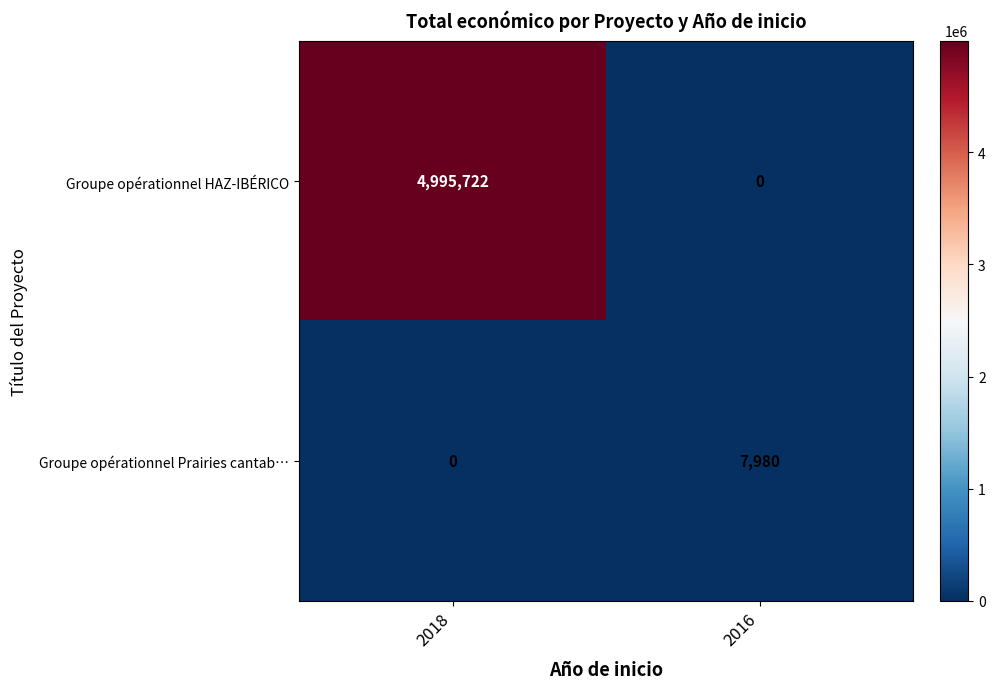

What is the sum of all Groupe opérationnel HAZ-IBÉRICO values?

4995722